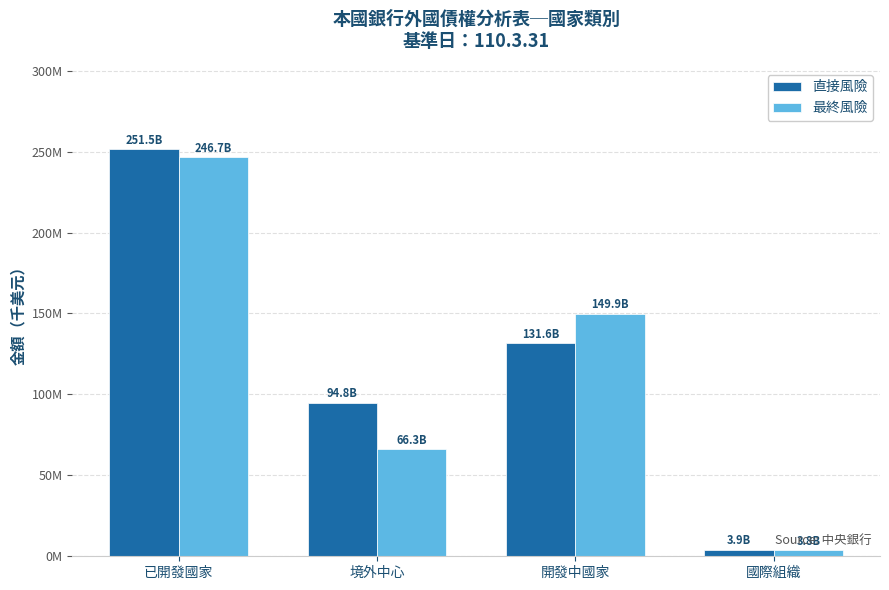

At 境外中心, list the series in order from smallest to largest.

最終風險, 直接風險